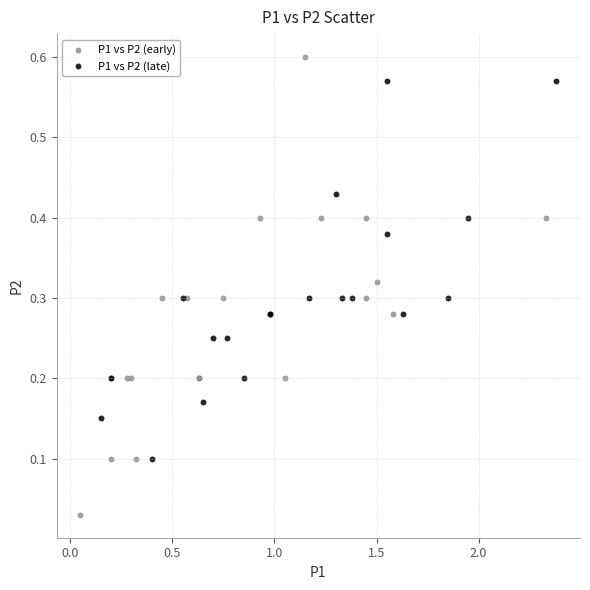

Which series has the widest spread of Y values?

P1 vs P2 (early)